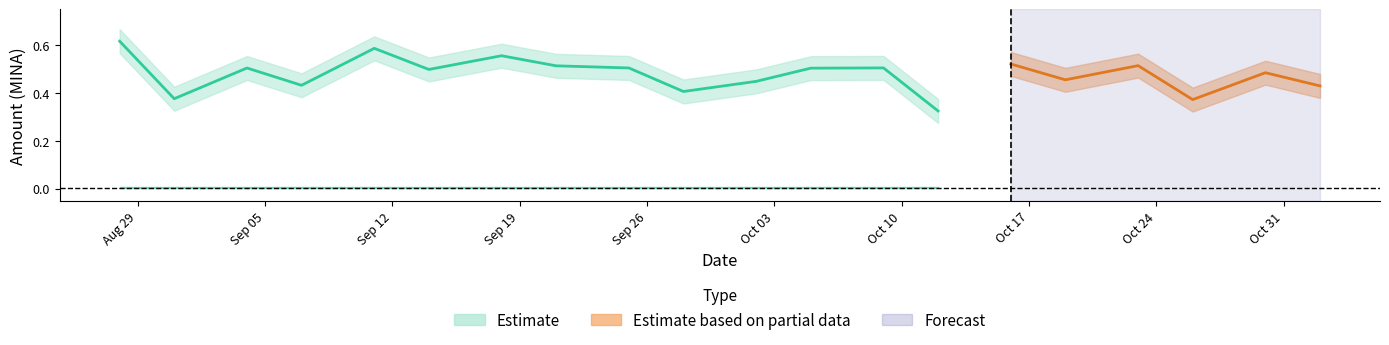

The Amount series shows 0.5 at 2022-10-23. True or false?

True